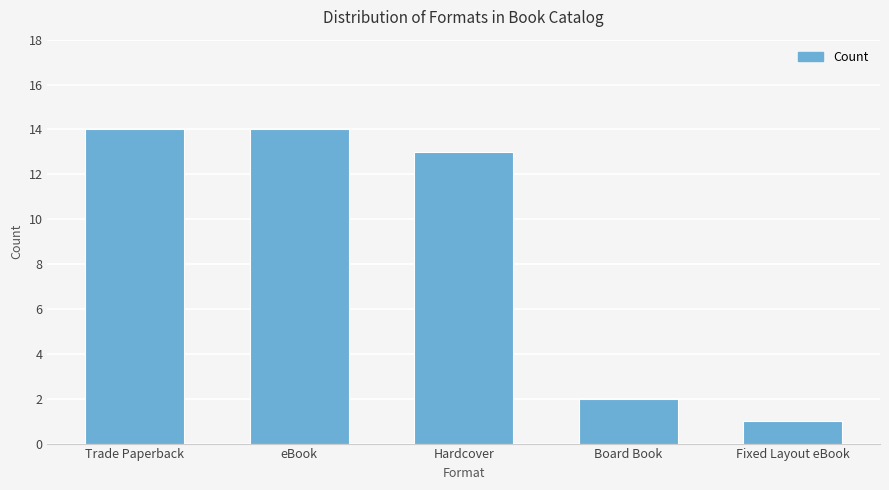

What is the greatest value displayed?

14